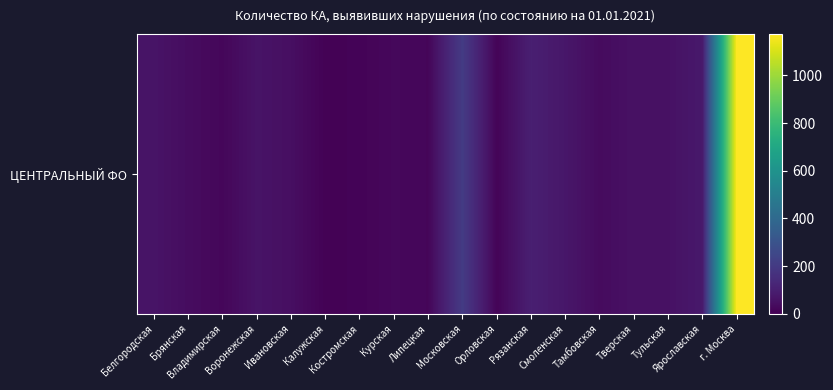

Between Брянская and Белгородская, which is larger?

Белгородская